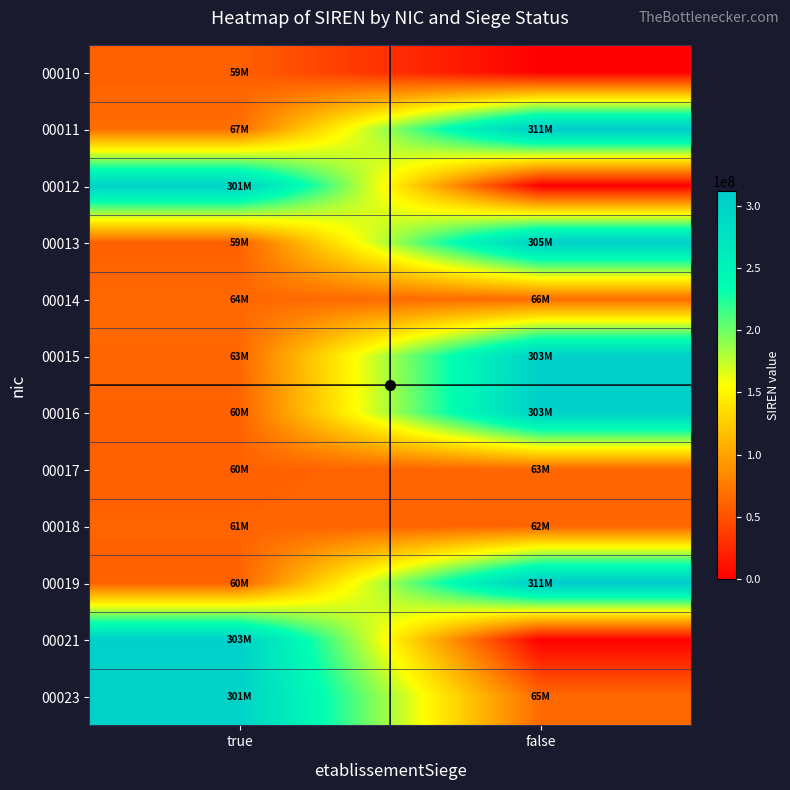

What is the spread (max minus min) of values at true?

244539653